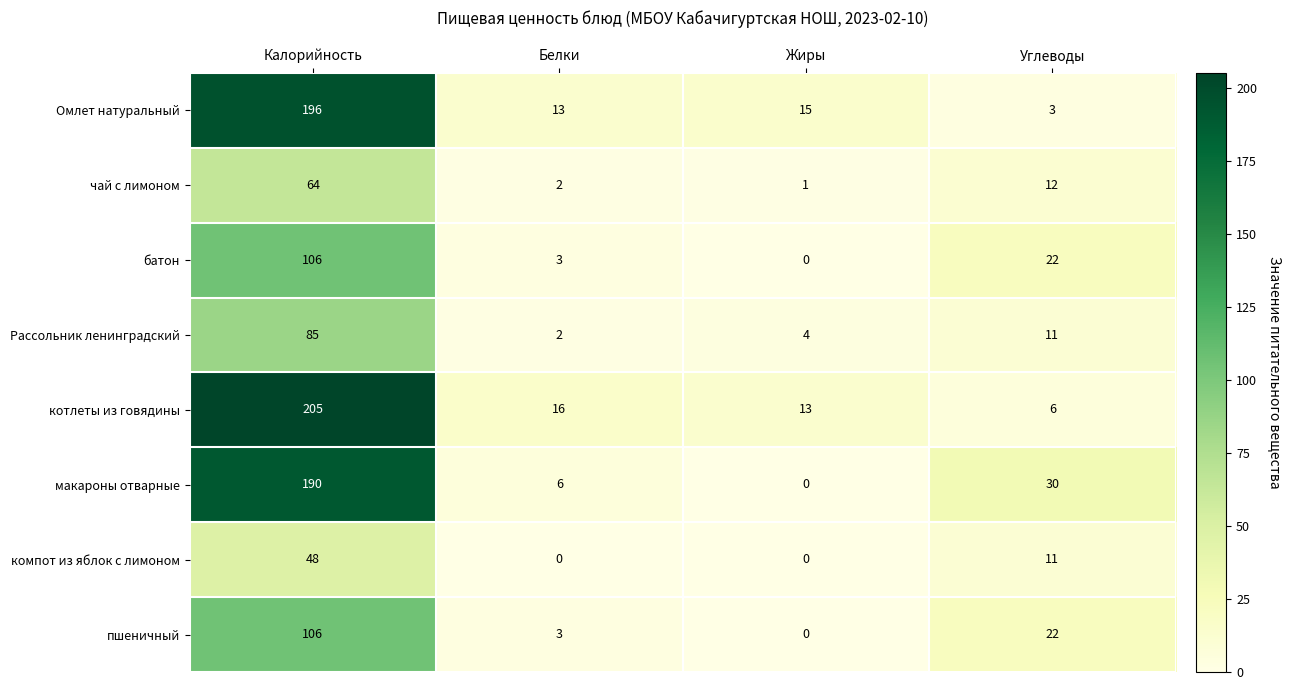

The макароны отварные series shows 82 at Калорийность. True or false?

False